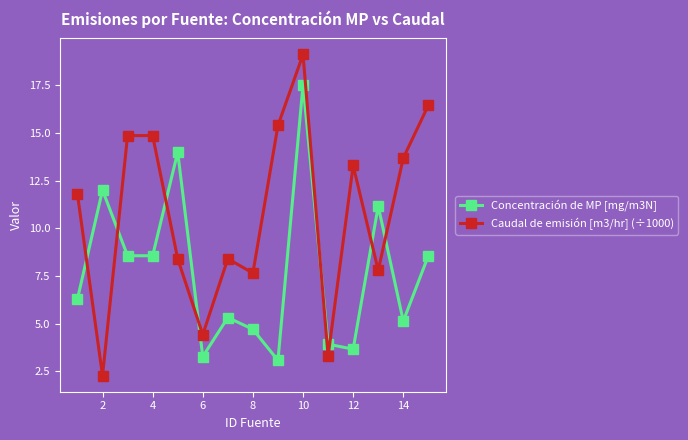

Rank the series by their average value, from highest to lowest.

Caudal de emisión [m3/hr] (÷1000), Concentración de MP [mg/m3N]